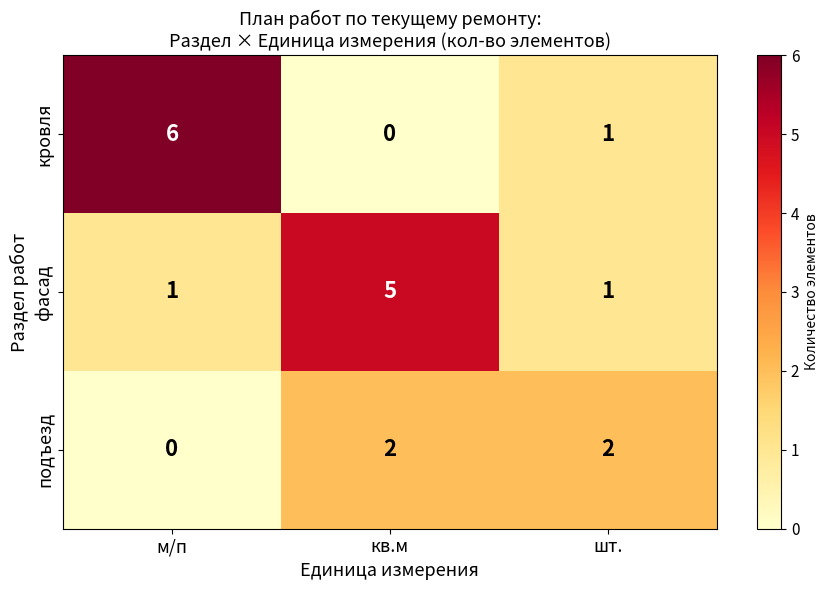

True or false: кровля has a value of 3 at м/п.

False